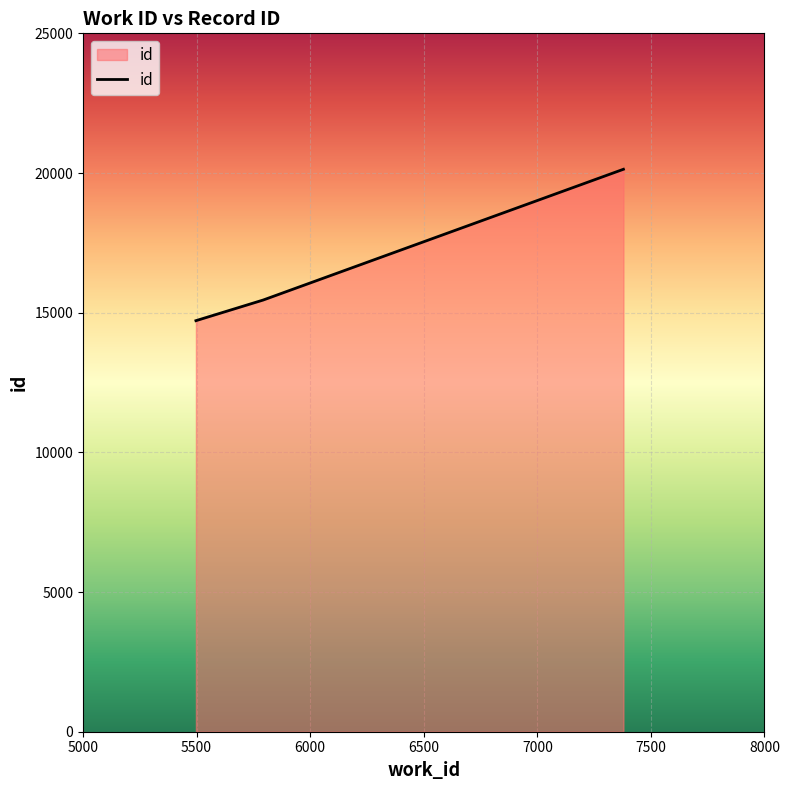

What is the minimum value shown in the chart?

14714